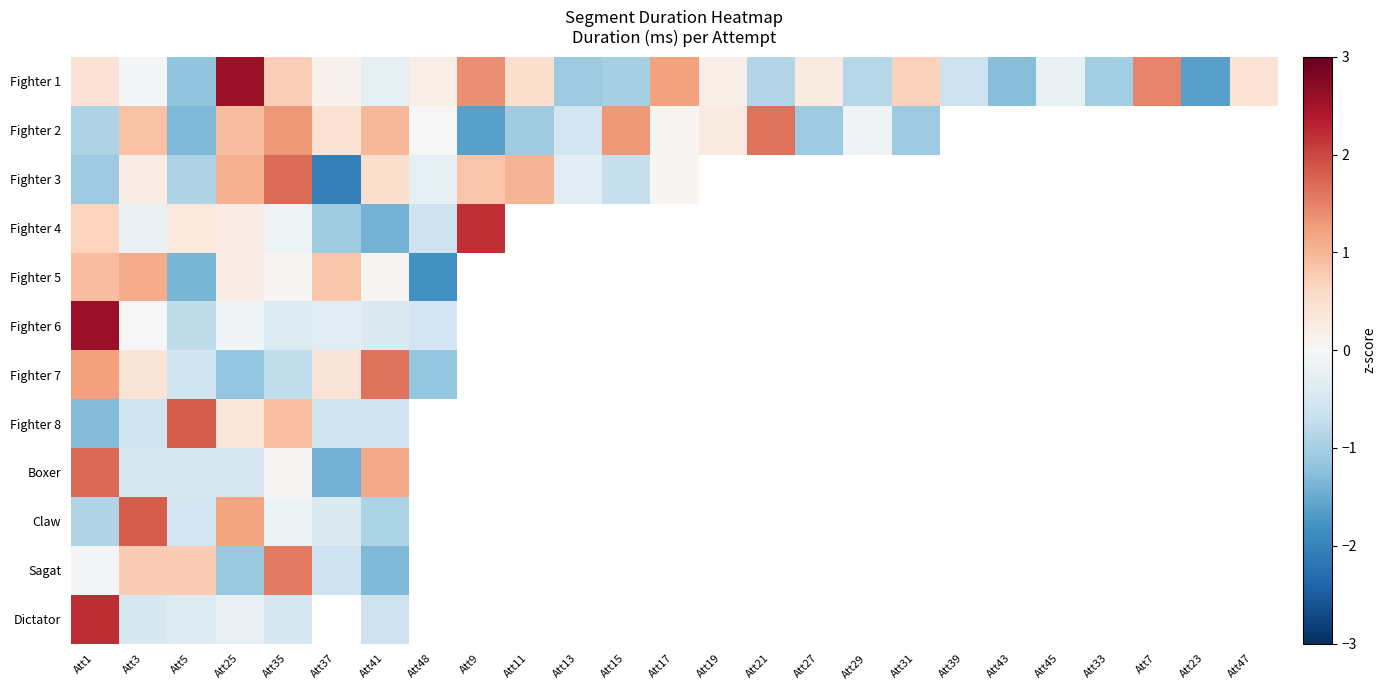

What is the maximum value shown in the chart?

2.6